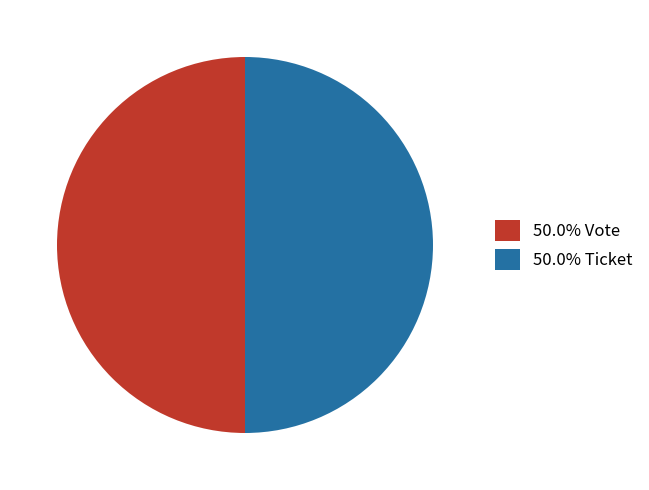

Approximately how many times larger is the value at 50.0% Vote compared to 50.0% Ticket?

1.0